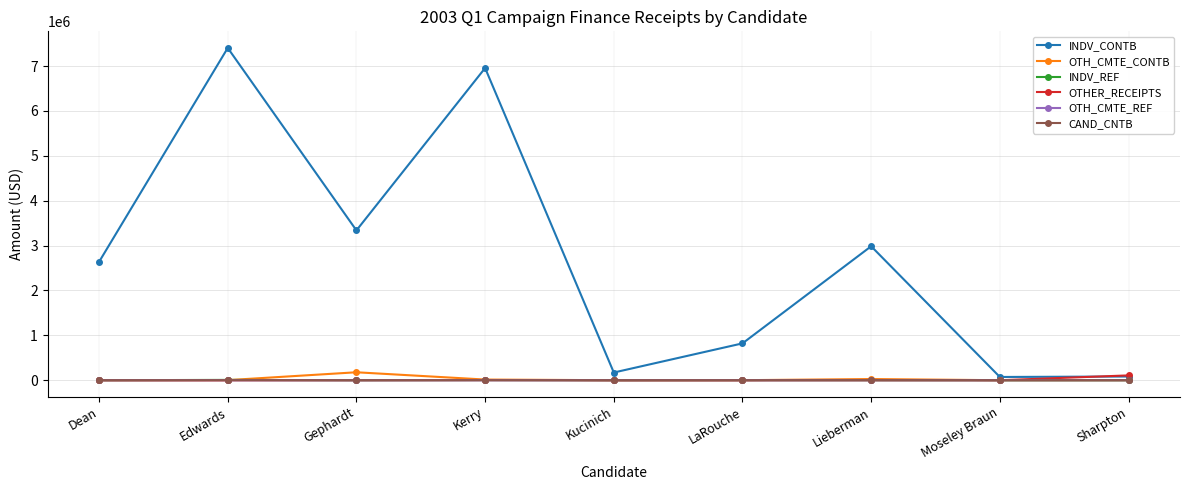

At how many categories does at least one series exceed 3132663?

3